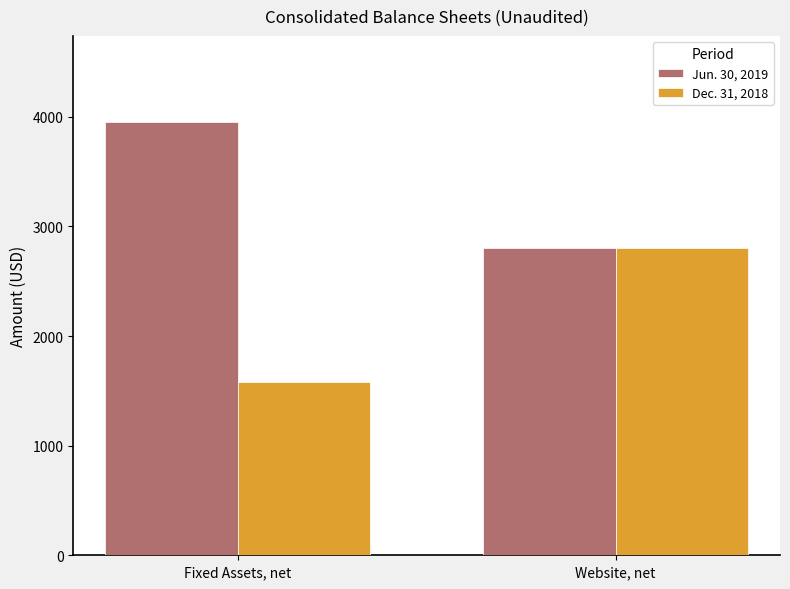

Is it true that Dec. 31, 2018 equals 1582 at Fixed Assets, net?

True